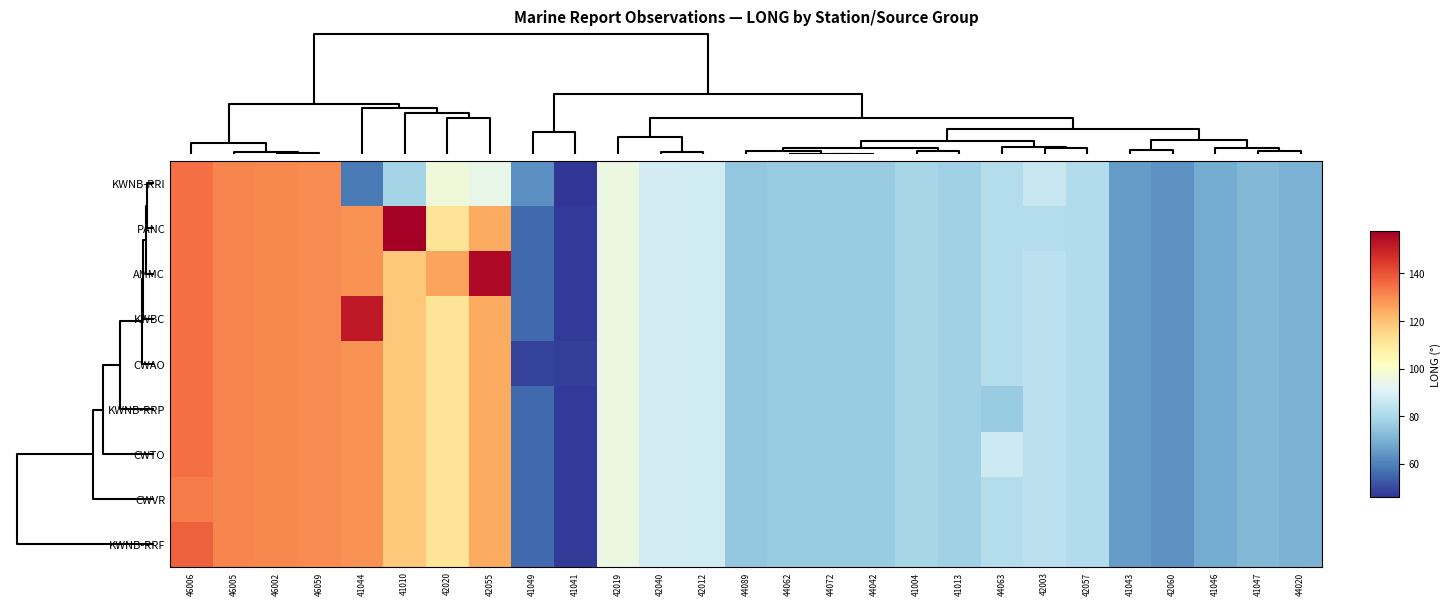

Which series has the largest total across all categories?

AMMC